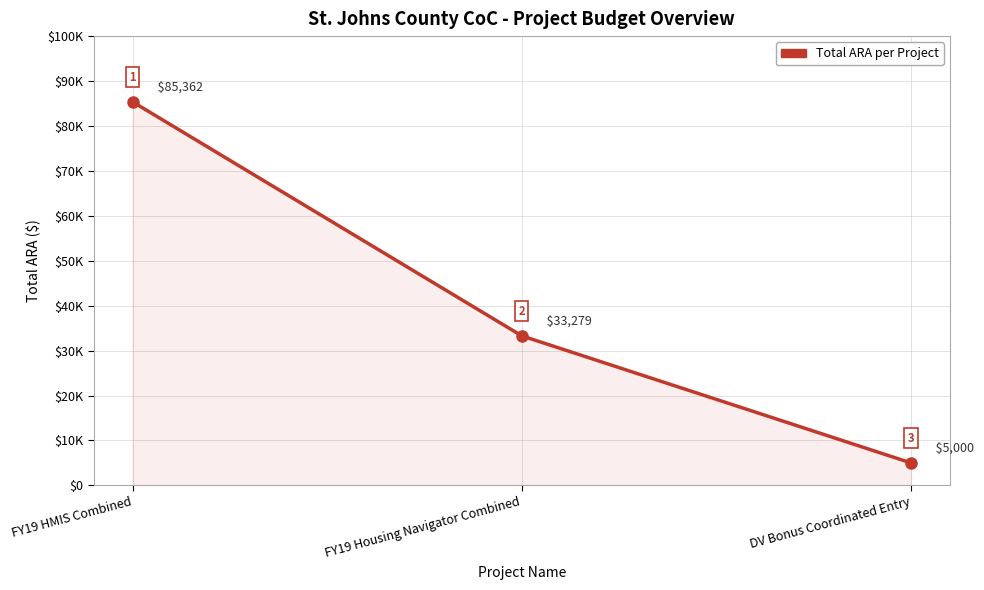

What is the sum of the values at DV Bonus Coordinated Entry and FY19 HMIS Combined?

90362